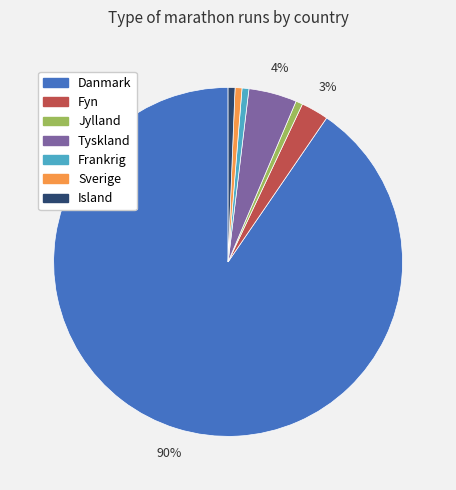

Count the number of slices in the pie.

7